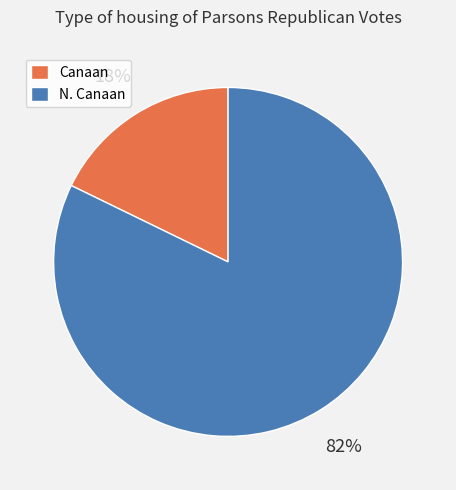

Do N. Canaan and Canaan together represent more than half of the pie?

Yes